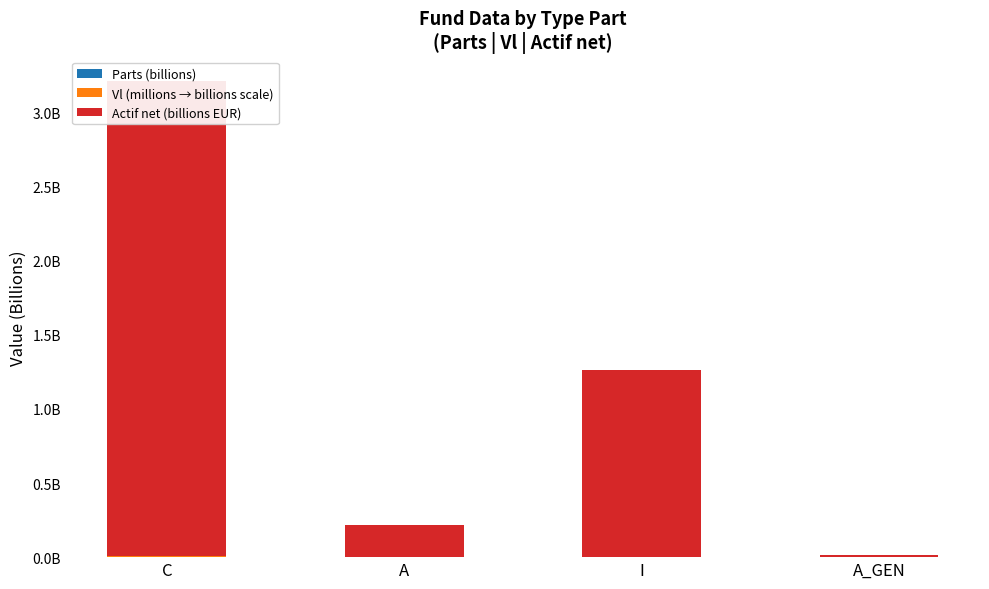

What is the greatest value displayed?

3.2